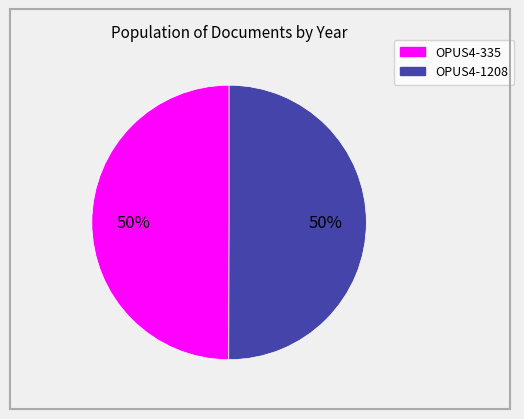

To the nearest percent, what is the average slice percentage?

50%